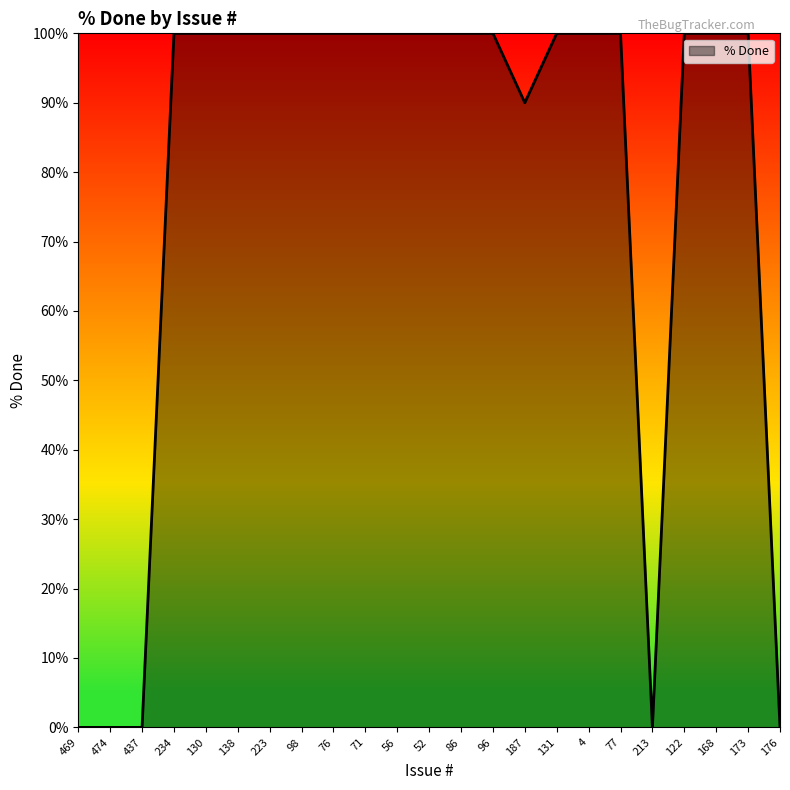

Count the number of data series in this chart.

1